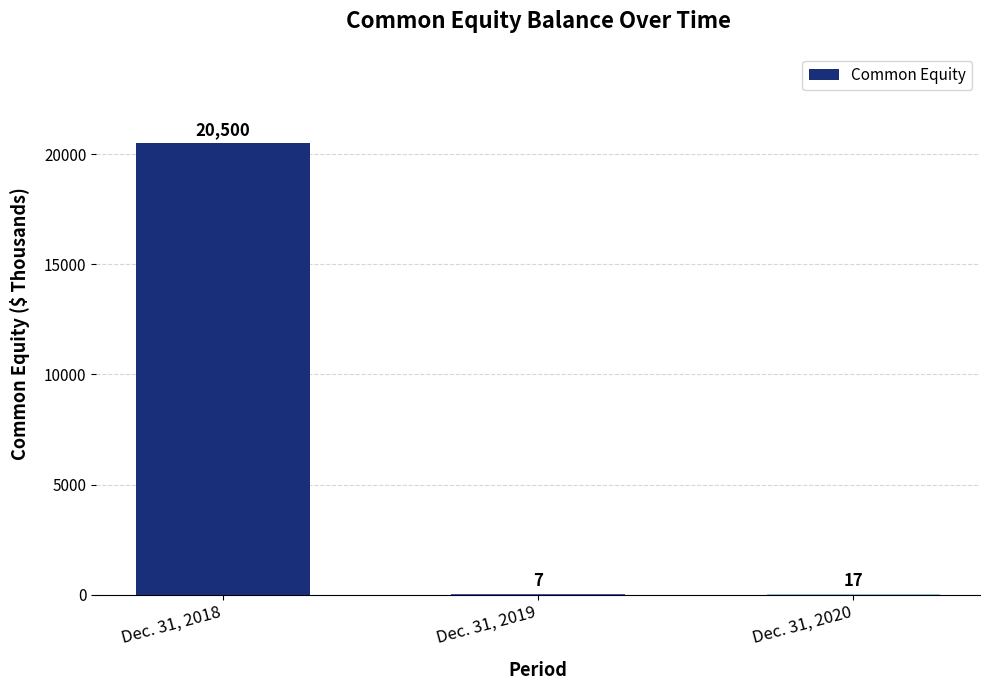

Reading left to right, extract all data points from this chart.

20500	7	17